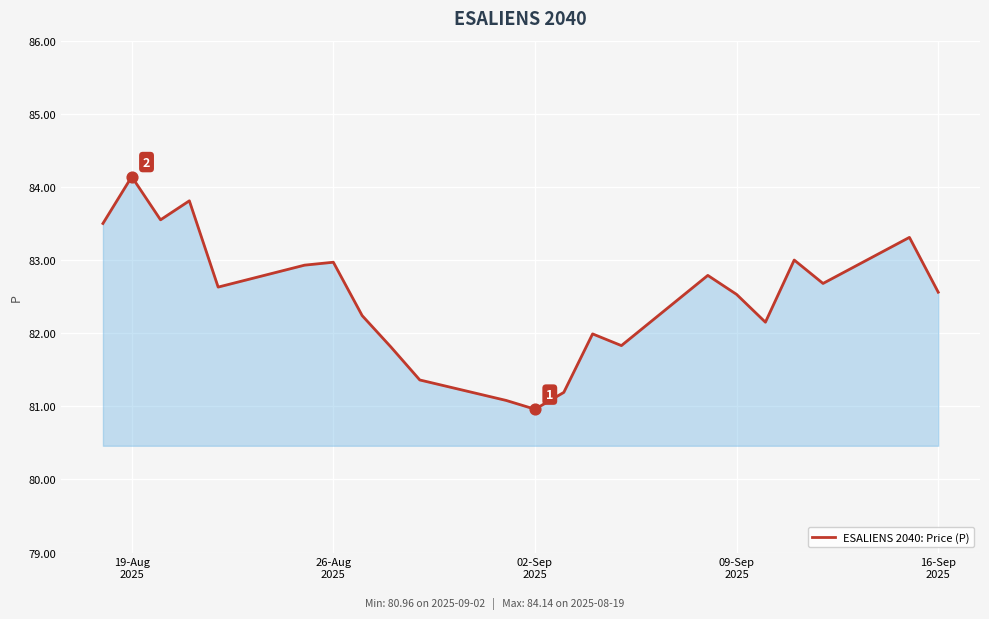

What is the greatest value displayed?

84.1